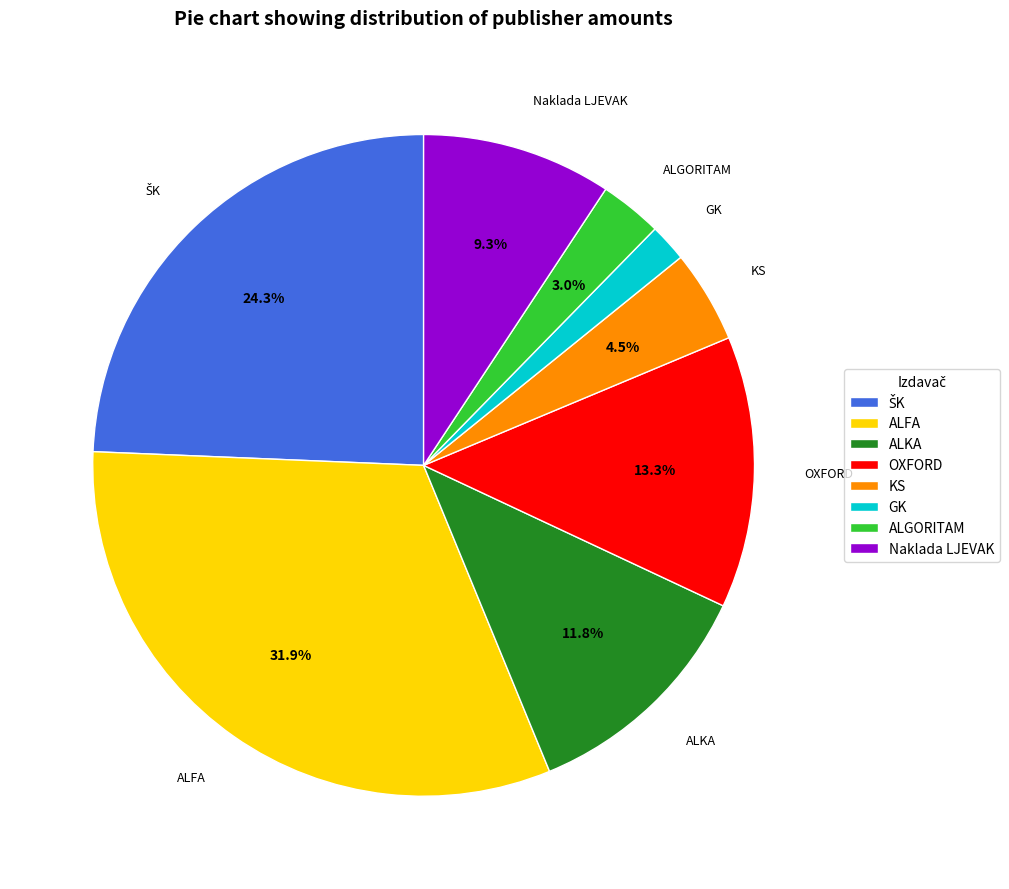

Does OXFORD account for over 50% of the chart?

No